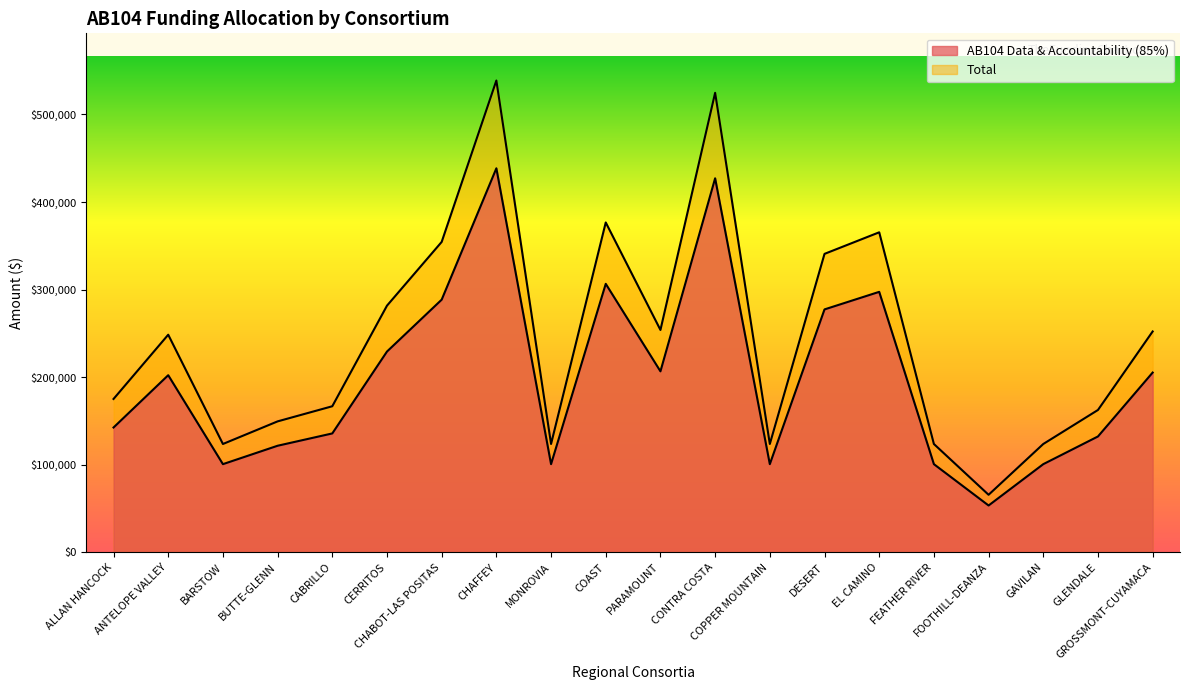

At which label does Total reach its peak?

CHAFFEY